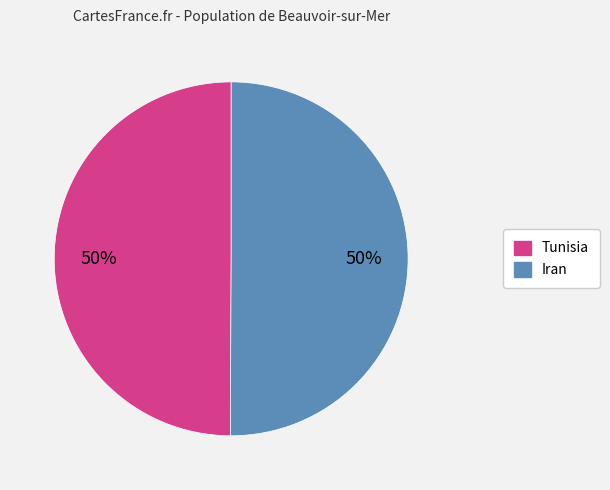

What is the ratio of the value at Tunisia to the value at Iran?

1.0